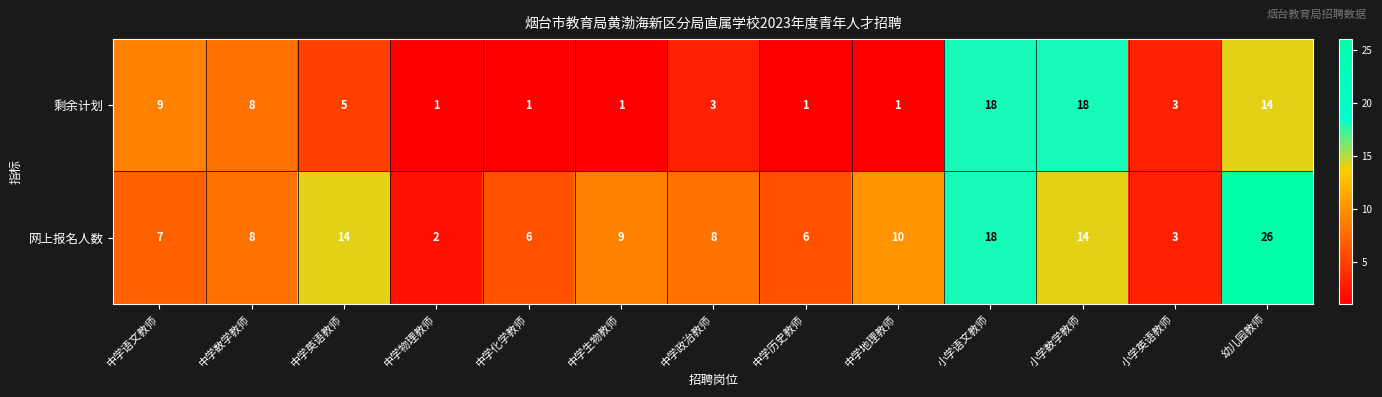

The value of 网上报名人数 at 幼儿园教师 is 7. True or false?

False